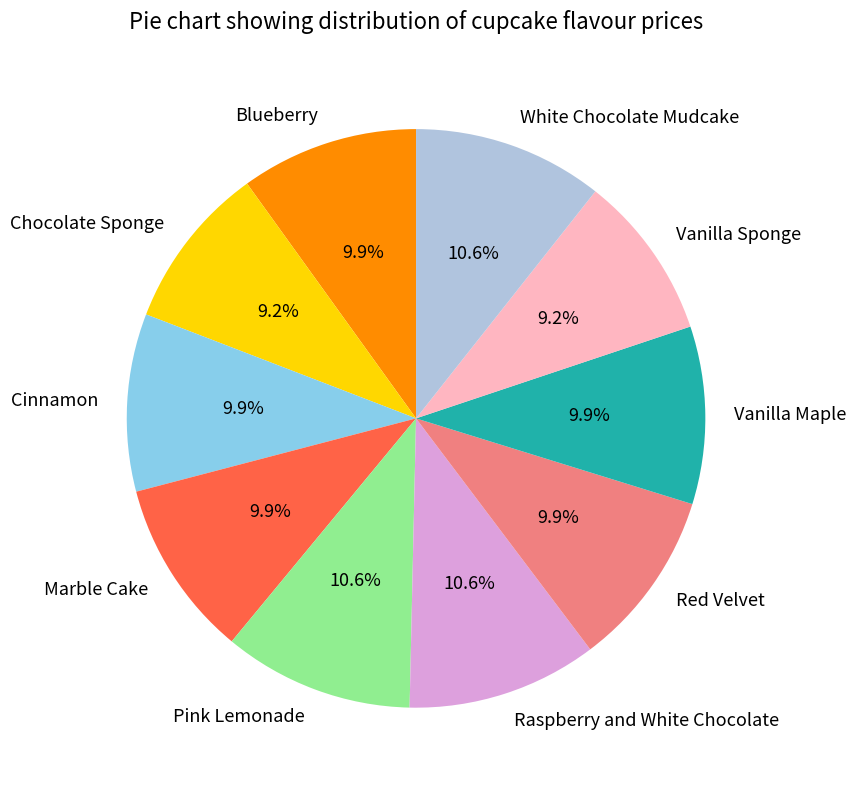

The Blueberry slice represents 4% of the pie. True or false?

False